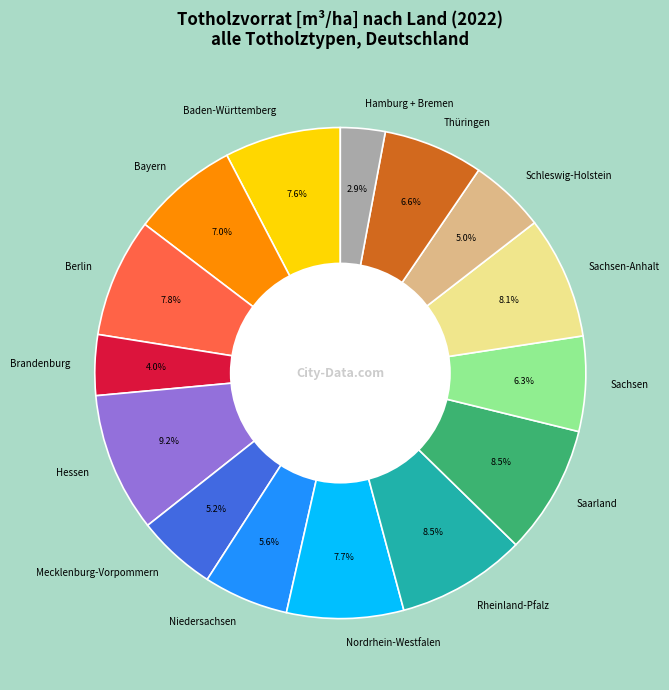

The Hessen slice represents 22% of the pie. True or false?

False